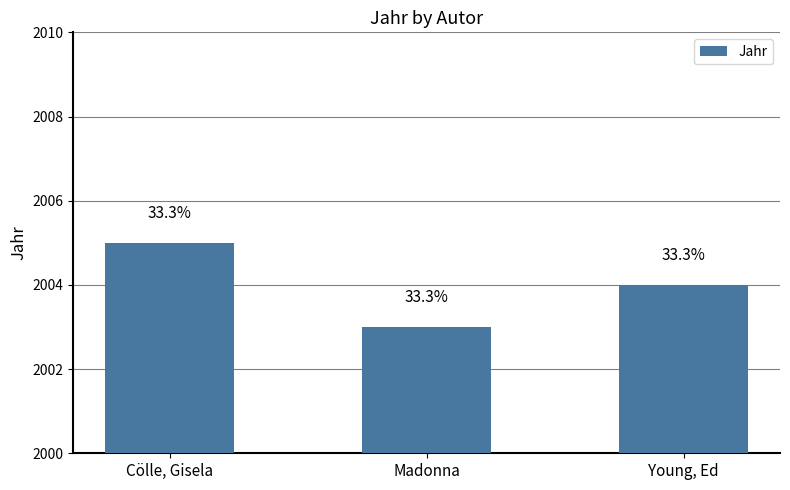

Are the bars horizontal?

No